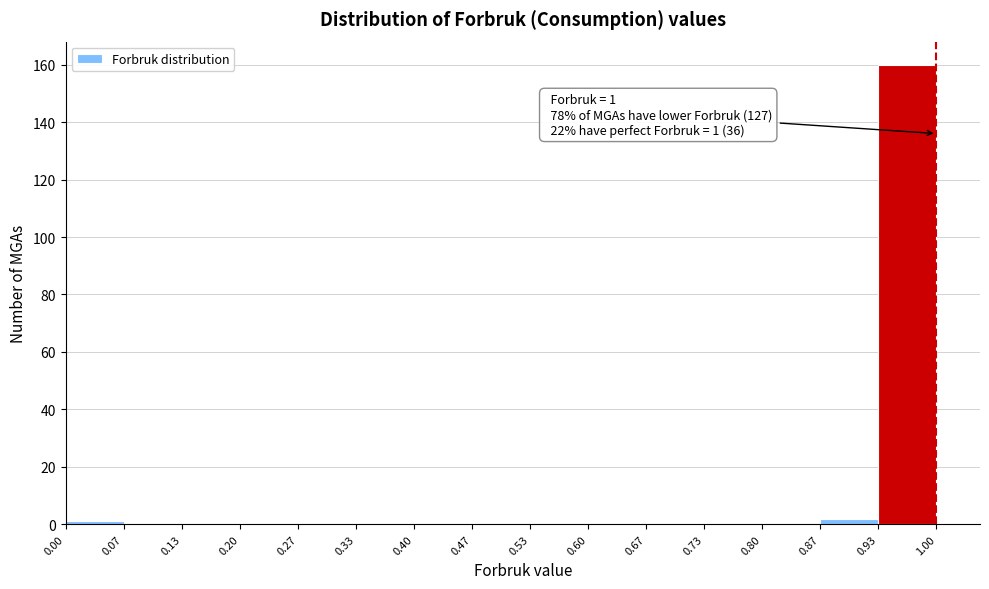

Which range on the x-axis has the tallest bar?

0.93 to 1.00